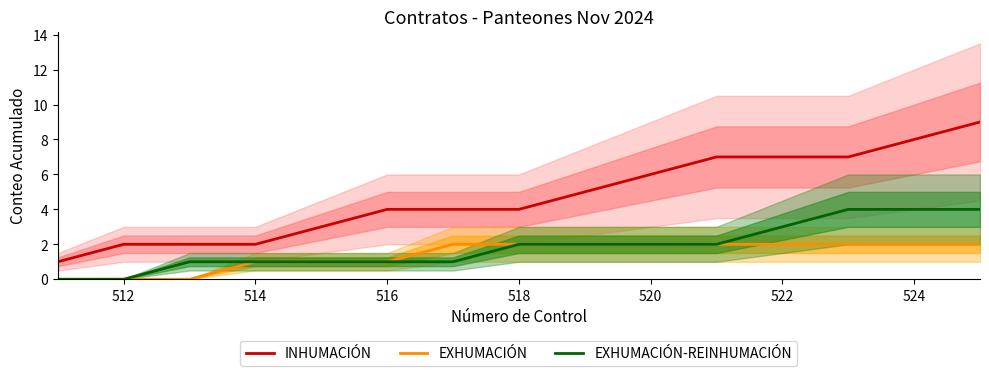

The EXHUMACIÓN-REINHUMACIÓN series shows 3 at 520. True or false?

False